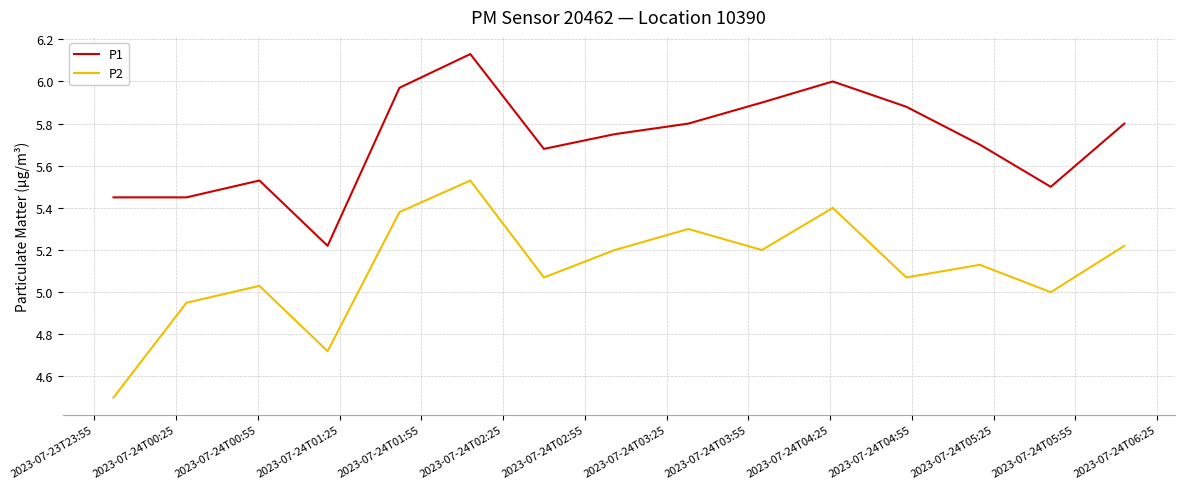

What is the smallest value displayed?

4.5